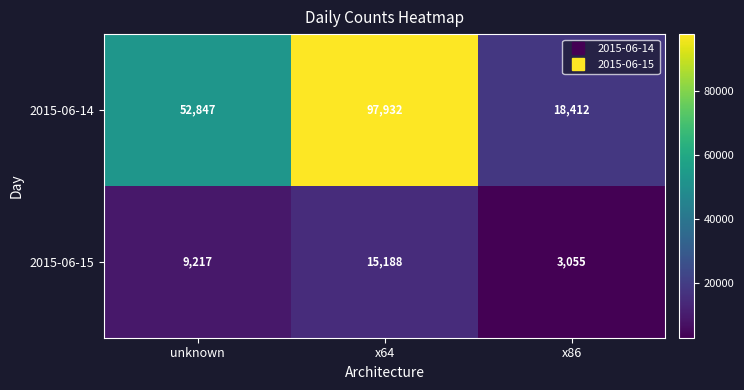

Rank the series at unknown from lowest to highest value.

2015-06-15, 2015-06-14